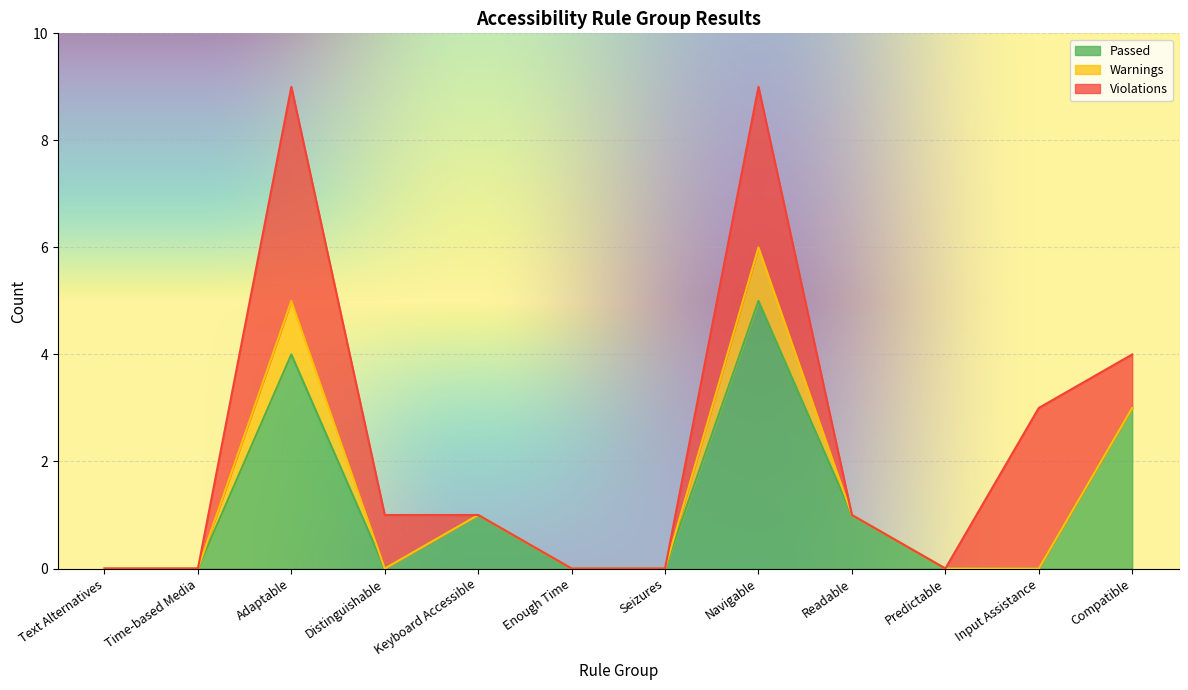

True or false: Violations and Passed intersect in this chart.

True